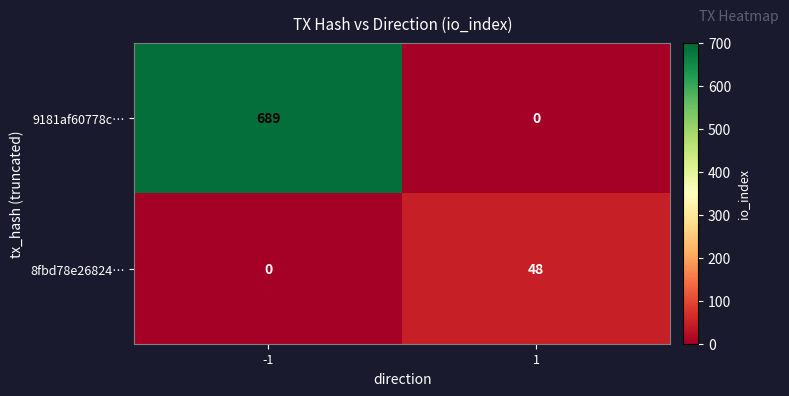

Which series has the largest range (max minus min)?

9181af60778c…